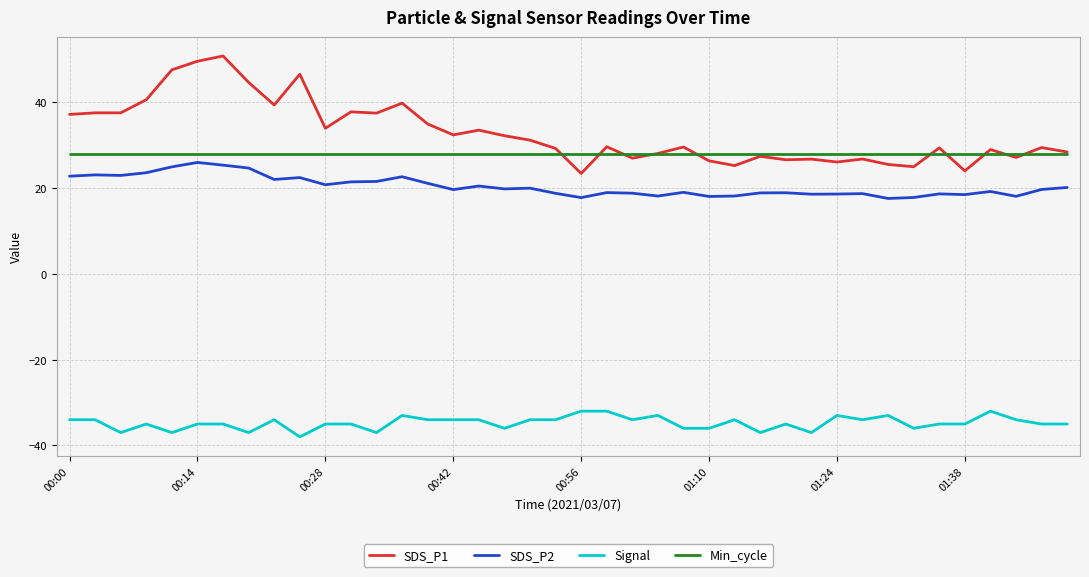

Which series has the largest total across all categories?

SDS_P1